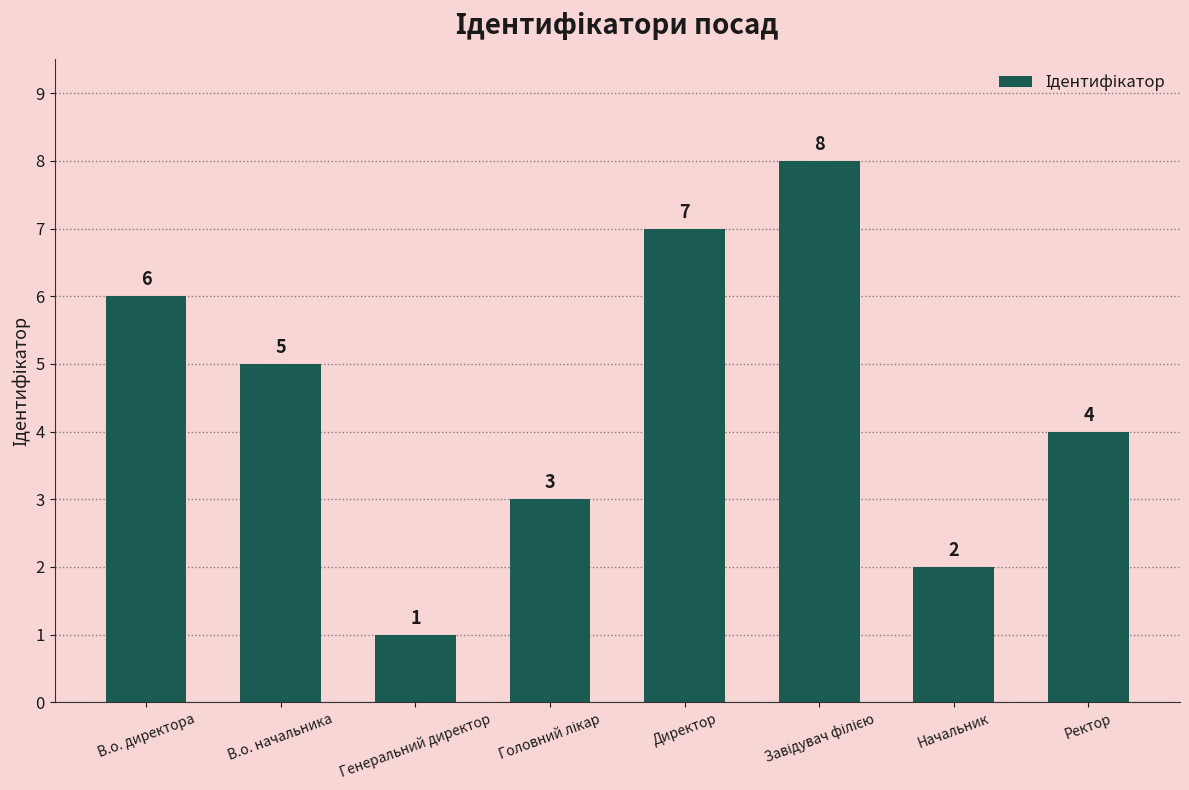

What is the label of the 8th bar from the right?

В.о. директора